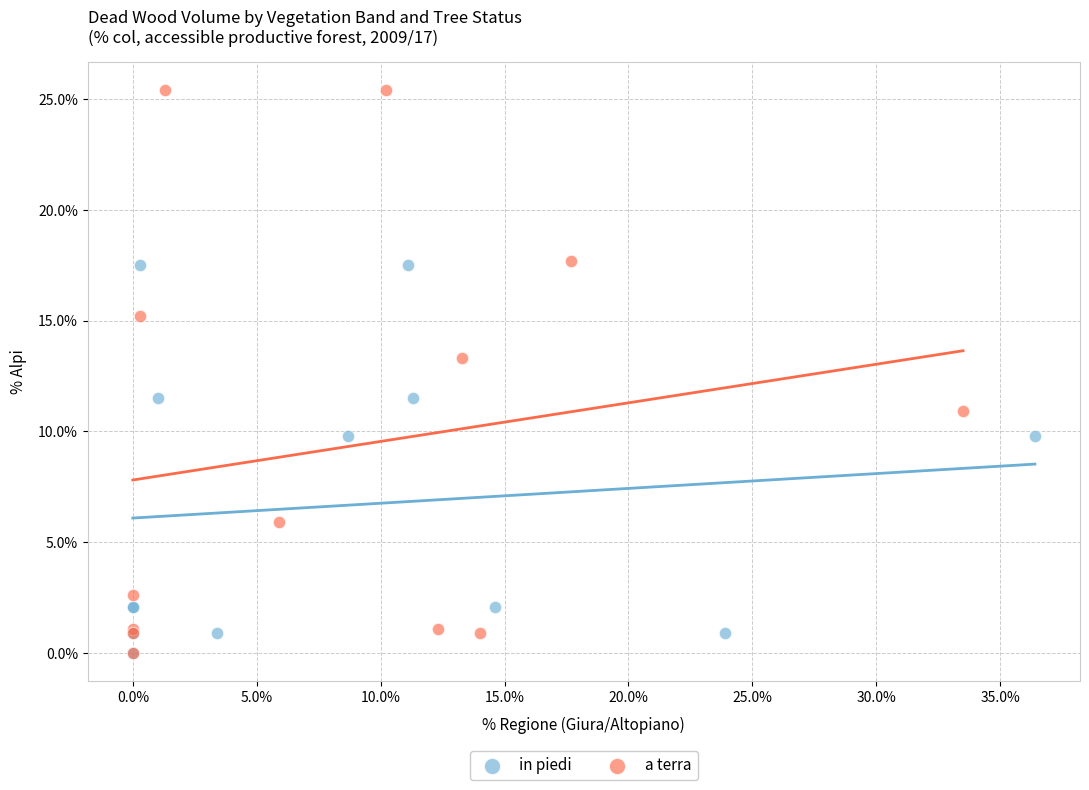

Which series has the widest spread of Y values?

a terra